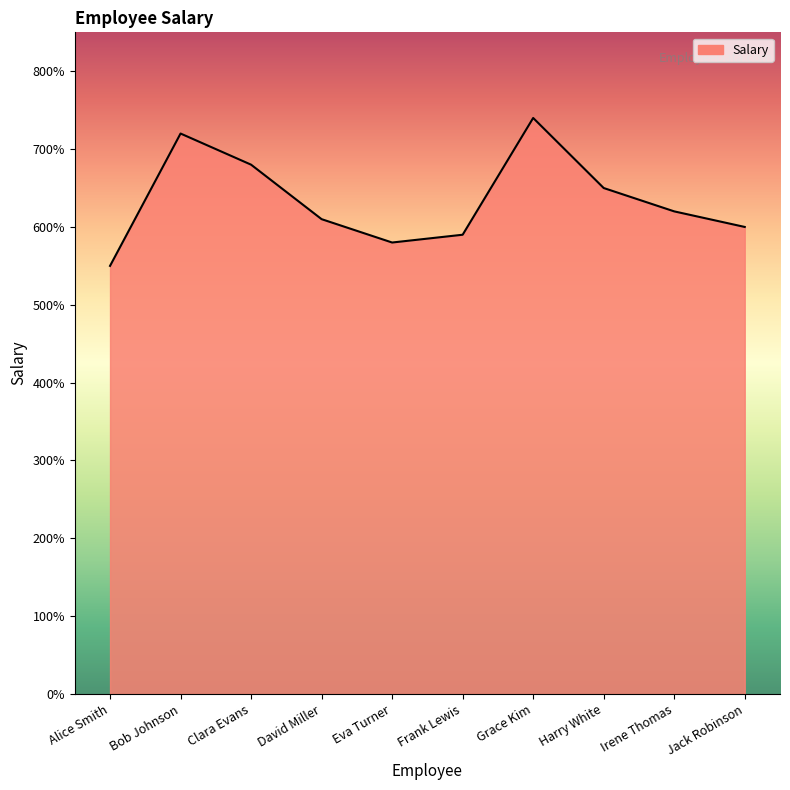

Which category has the highest value across all series?

Grace Kim